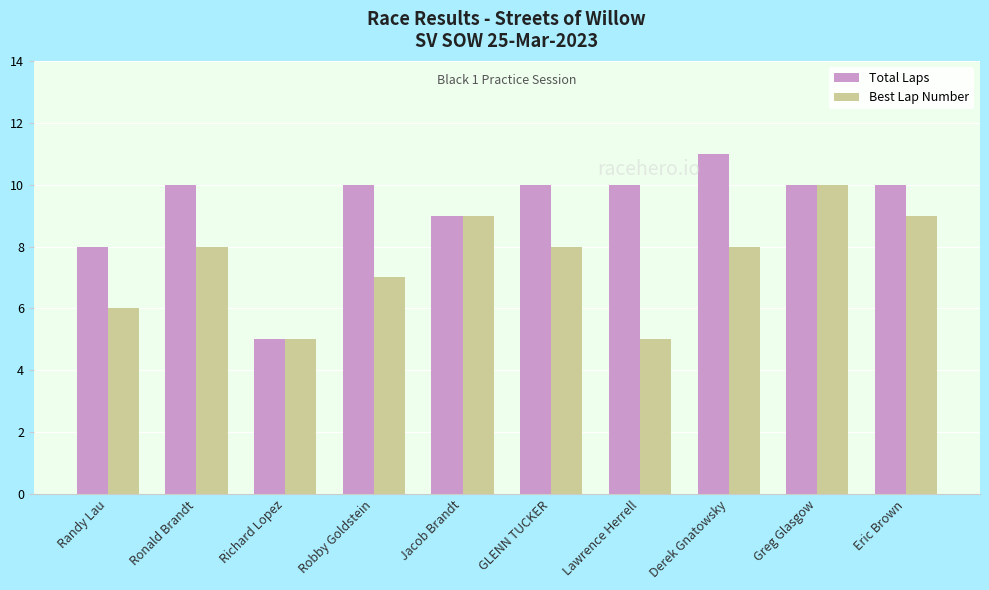

Is it true that Best Lap Number equals 5 at Lawrence Herrell?

True